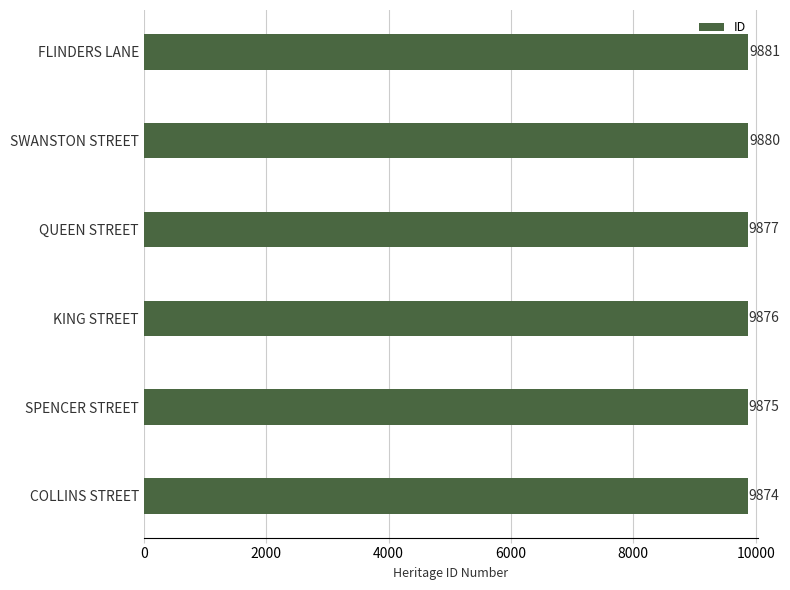

List the labels in order of value, smallest first.

COLLINS STREET, SPENCER STREET, KING STREET, QUEEN STREET, SWANSTON STREET, FLINDERS LANE